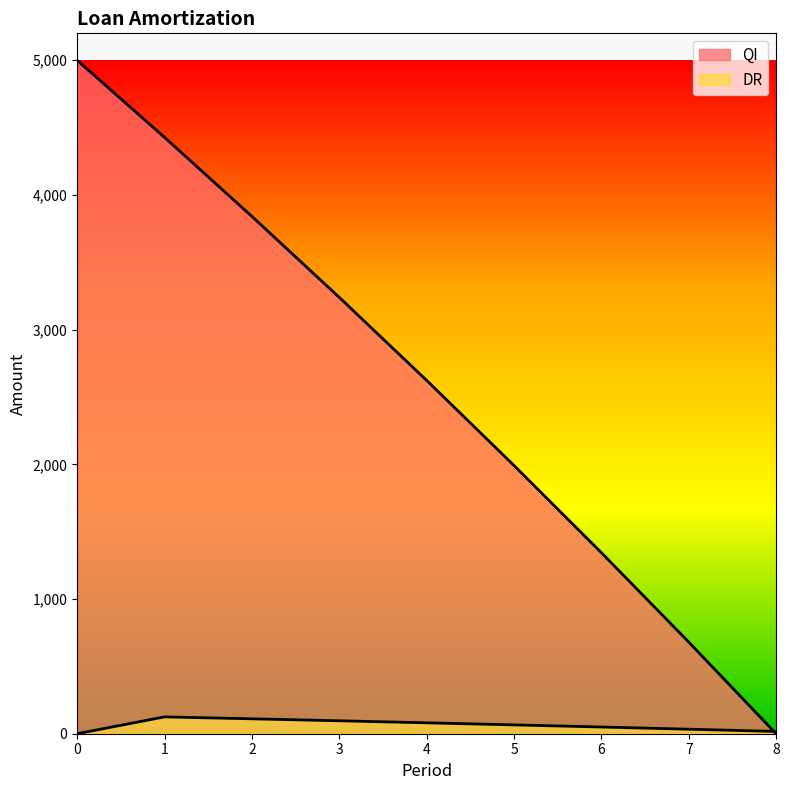

What is the average value of the DR series?

64.3